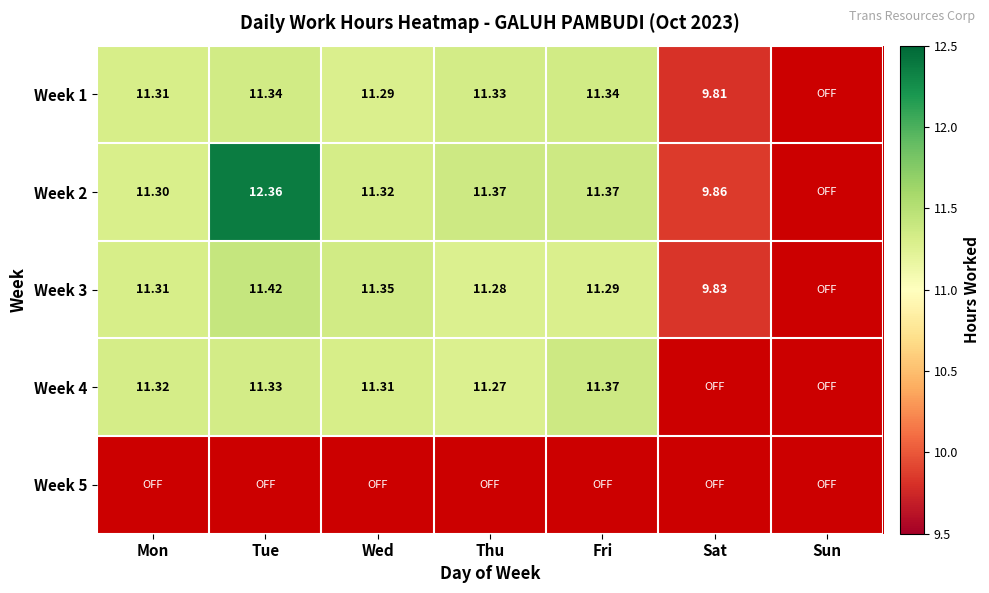

Which category has the highest value in the Week 1 series?

Tue